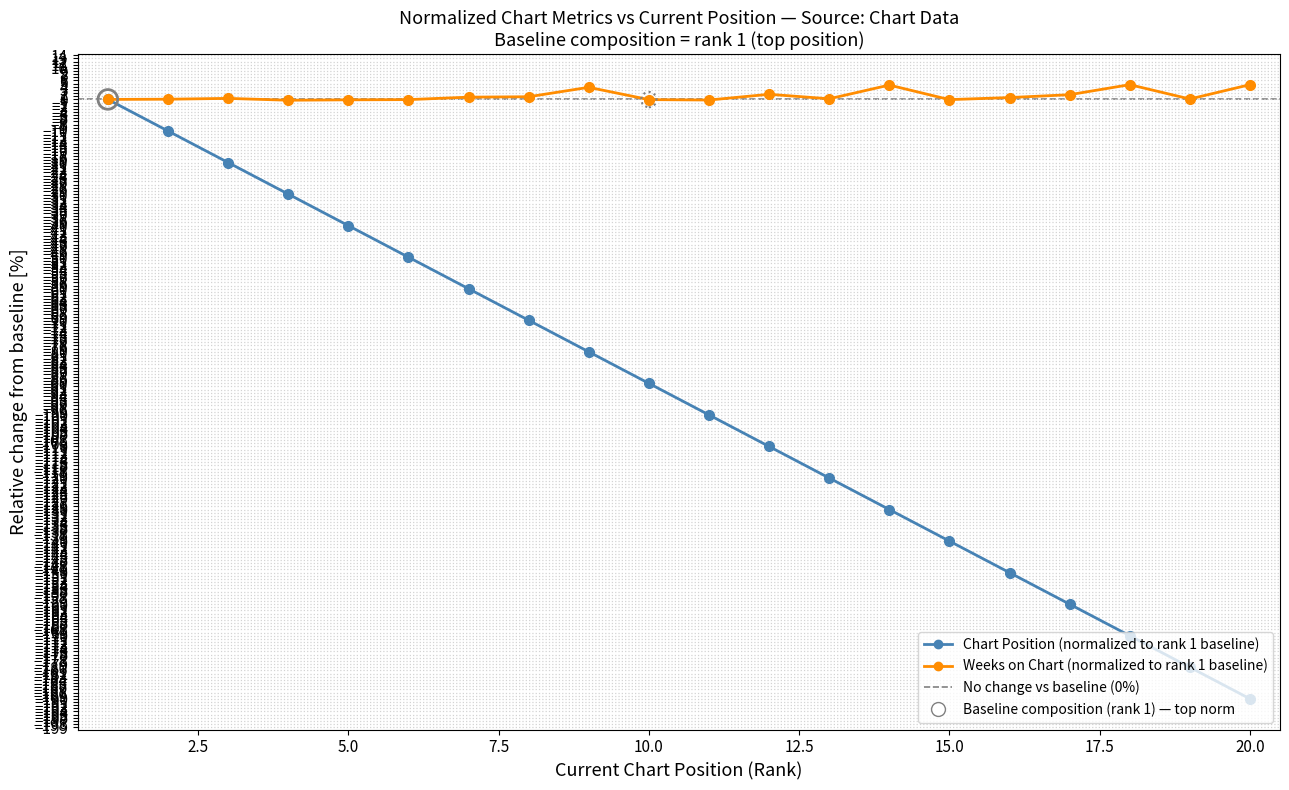

Which series has the largest range (max minus min)?

Chart Position (normalized to rank 1 baseline)